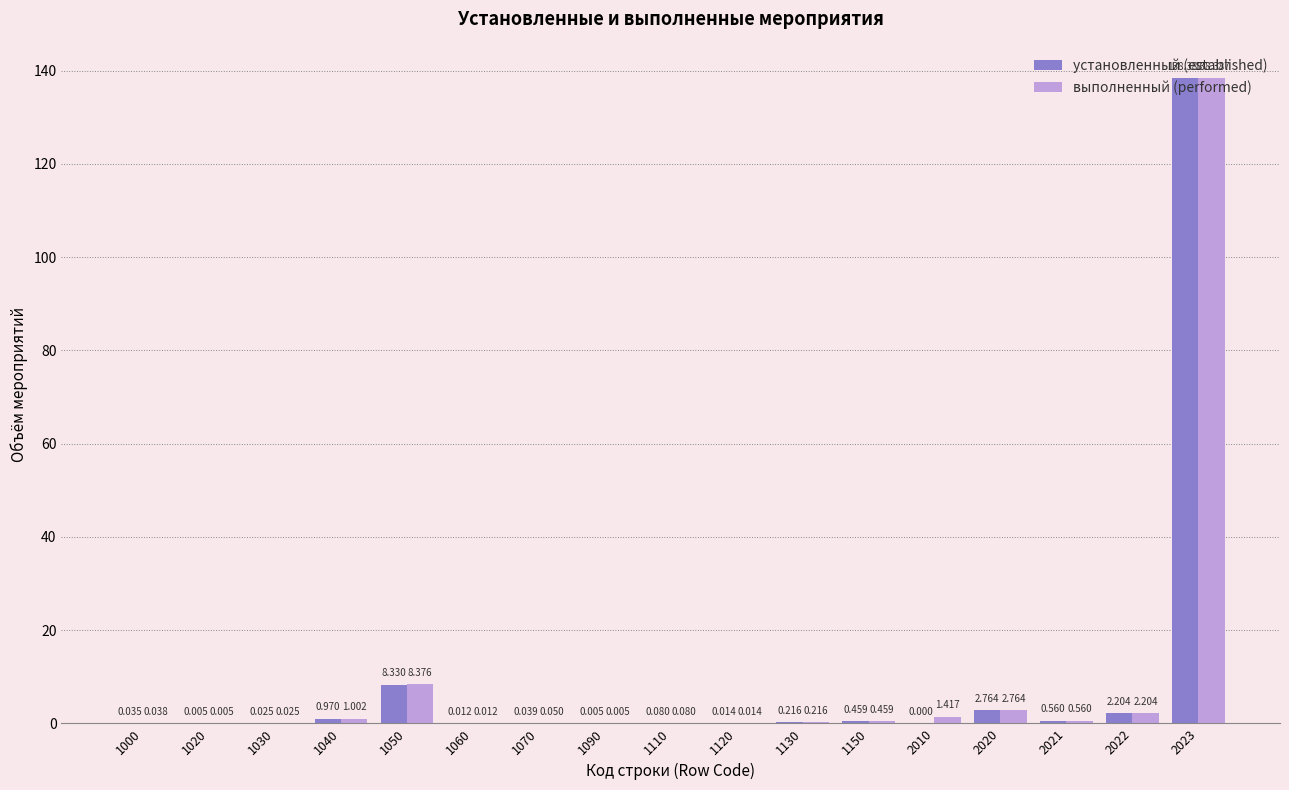

Which series has the largest total across all categories?

выполненный (performed)